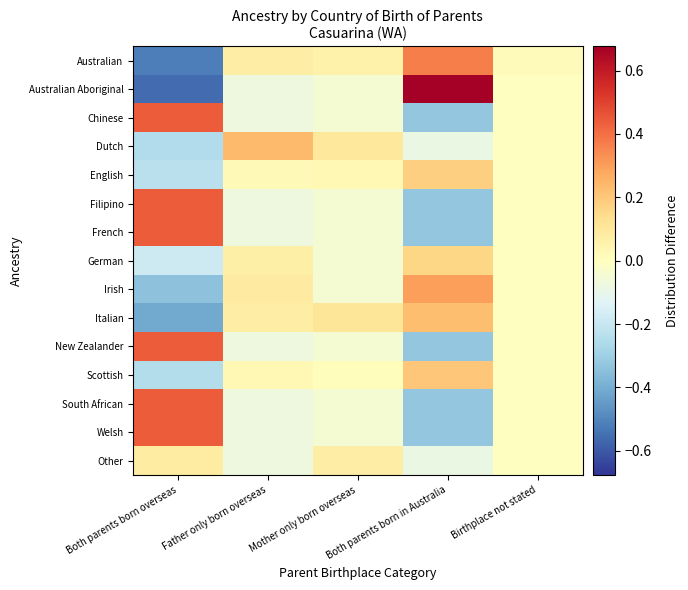

Is the value of Australian Aboriginal at Father only born overseas greater than the value of Chinese at Both parents born overseas?

No